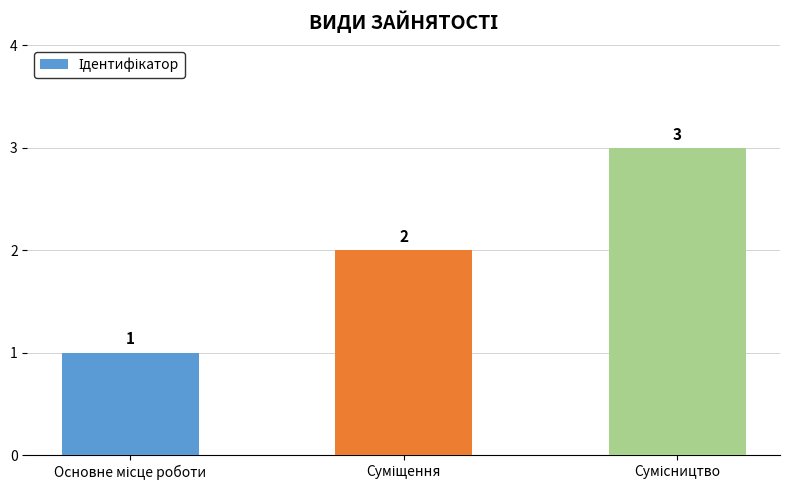

How many series are shown in this chart?

1